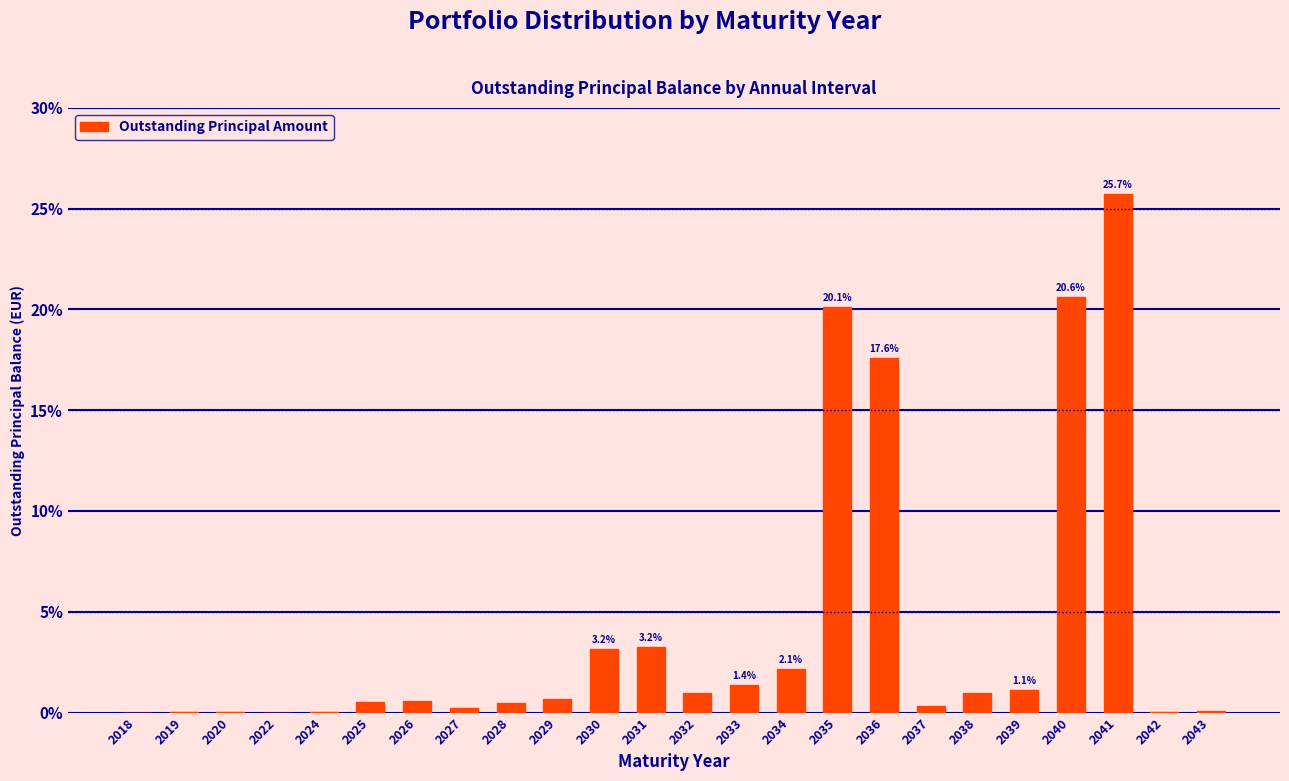

What is the maximum value shown in the chart?

25.7